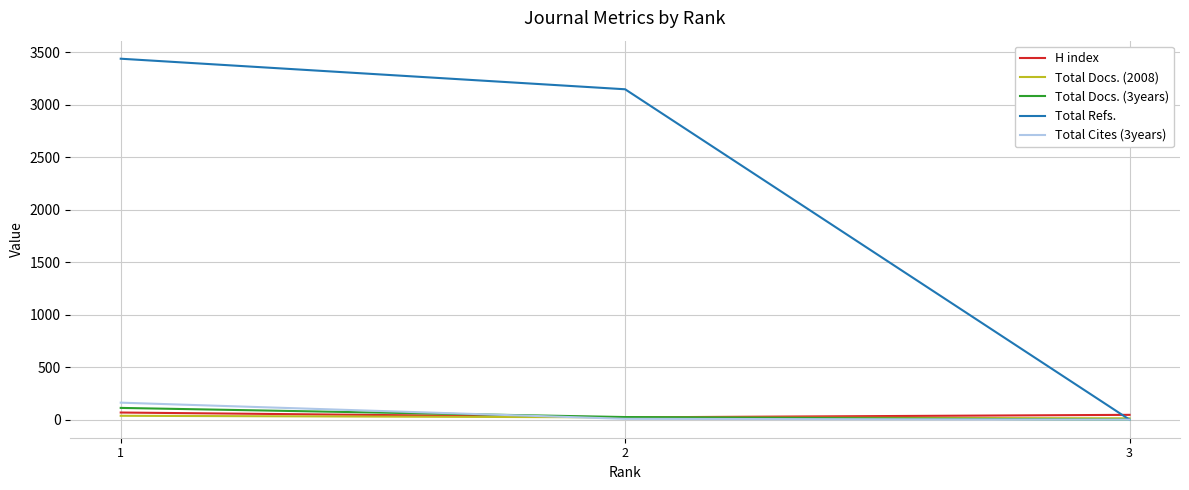

Which series has the largest total across all categories?

Total Refs.